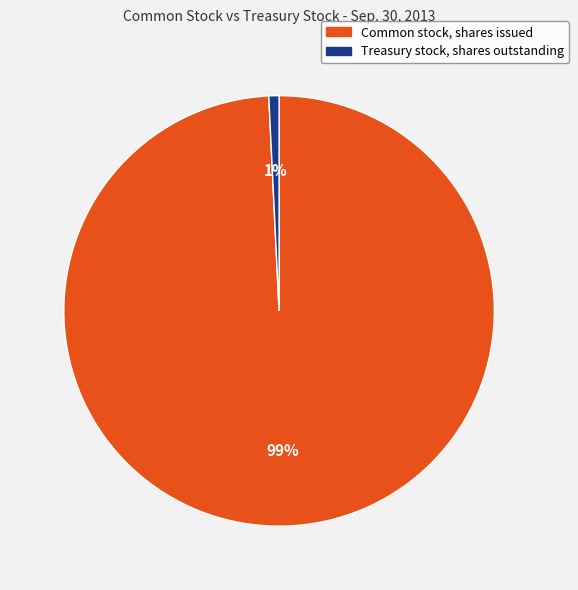

Do Common stock, shares issued and Treasury stock, shares outstanding together represent more than half of the pie?

Yes